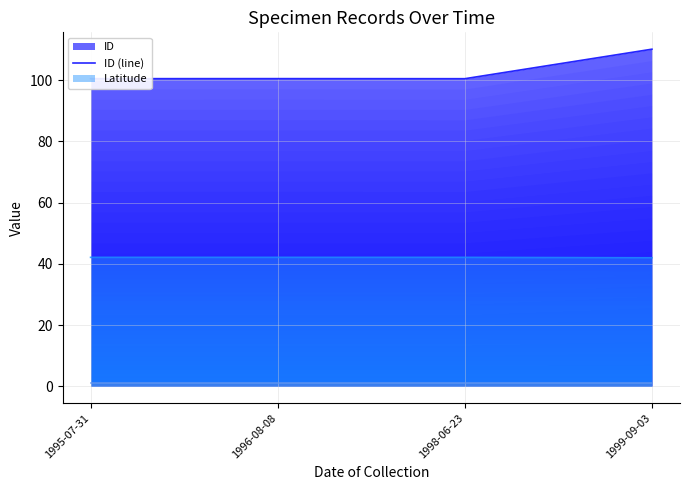

Reading left to right, transcribe all the data shown in this chart.

ID (line): 1995-07-31=100.5	1996-08-08=100.5	1998-06-23=100.5	1999-09-03=110.1
Latitude (line): 1995-07-31=42.1	1996-08-08=42.1	1998-06-23=42.1	1999-09-03=42.0
Count (line): 1995-07-31=1.0	1996-08-08=1.0	1998-06-23=1.0	1999-09-03=1.0